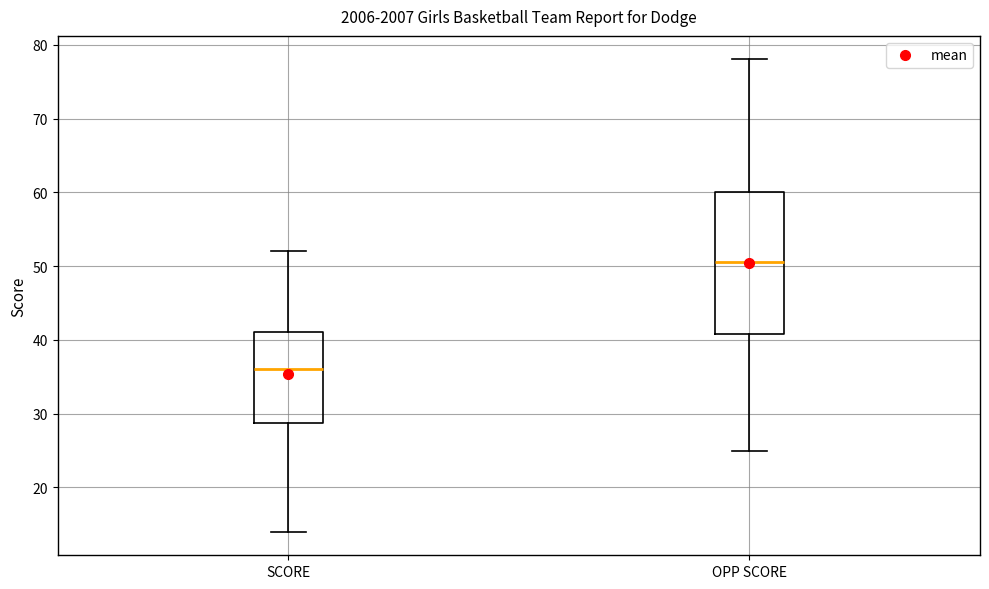

Reading left to right, transcribe this box plot: for each box, give where its median line is, the range the box spans, and where its two whiskers end, as read against the y-axis. The values are not printed on the chart, so give them approximately, as read against the axis.

SCORE: median 36, box 29 to 41, whiskers 14 to 52
OPP SCORE: median 51, box 41 to 60, whiskers 25 to 78